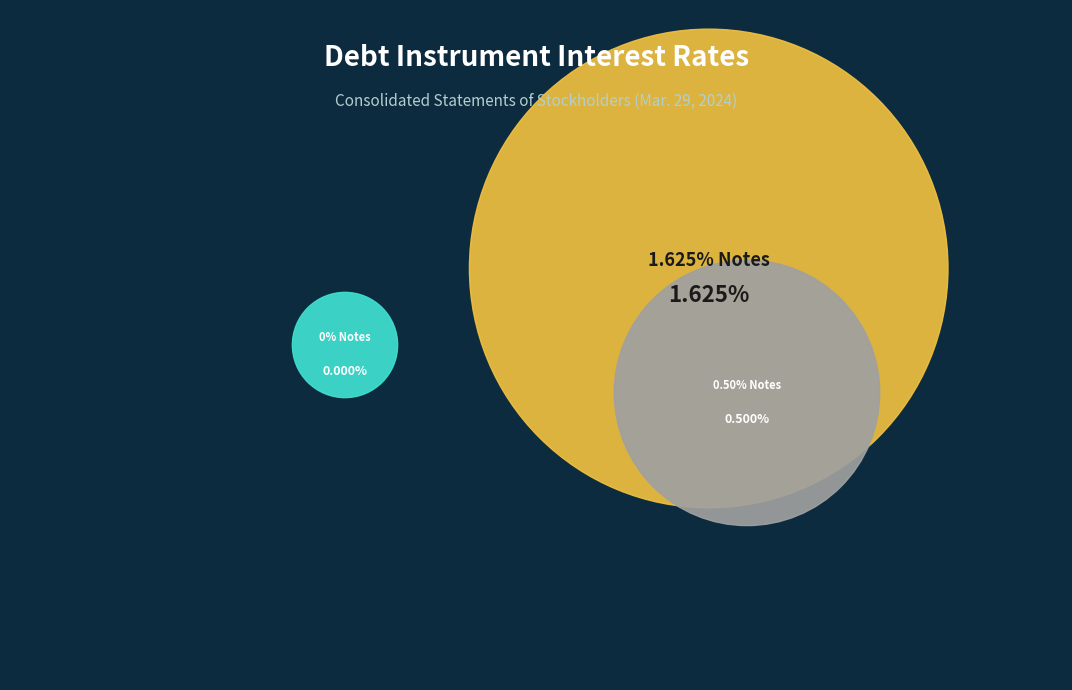

Do 1.625% Notes and 0.50% Notes together represent more than half of the pie?

Yes